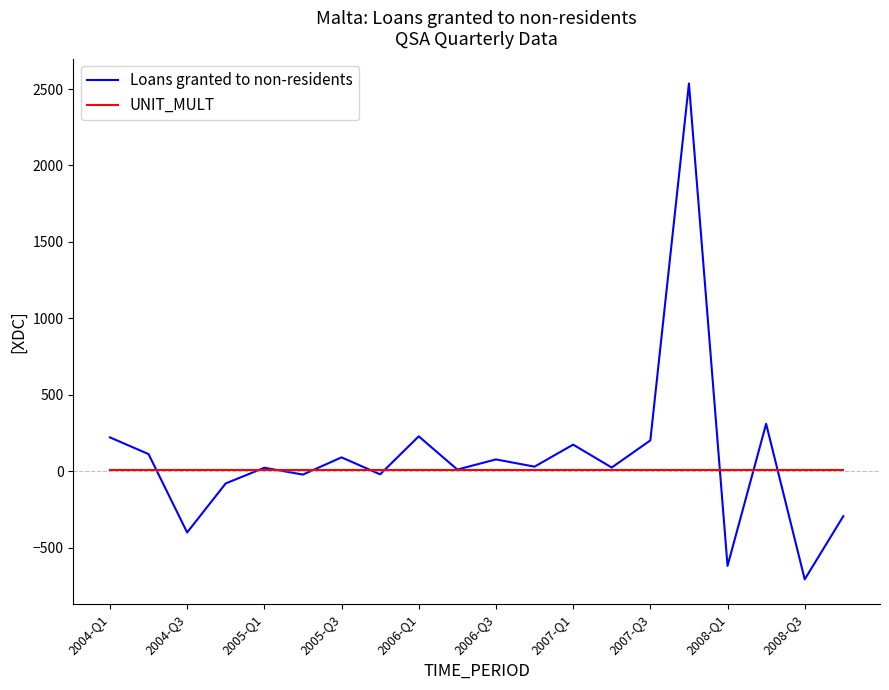

Which series has the widest spread of values?

Loans granted to non-residents